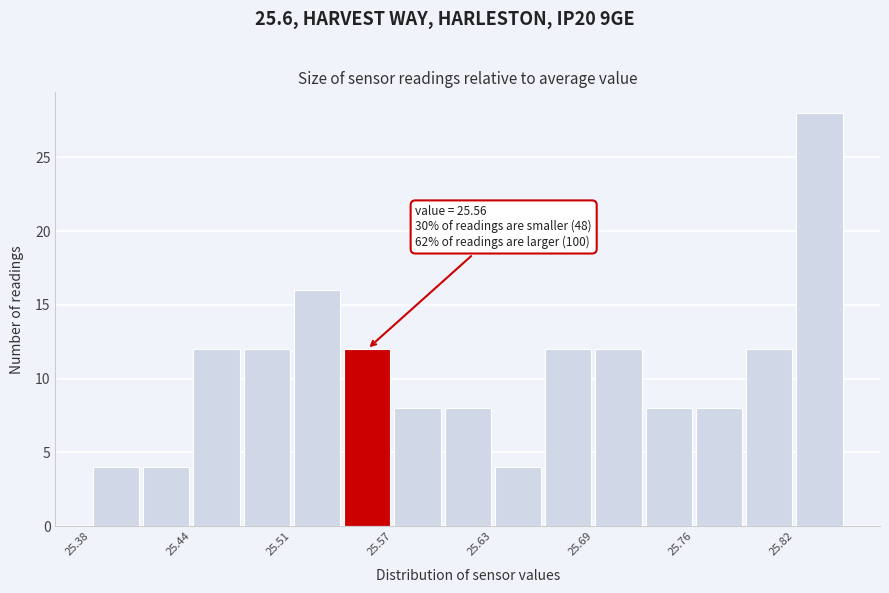

Read against the x-axis, roughly where is the centre of the tallest bar?

25.83